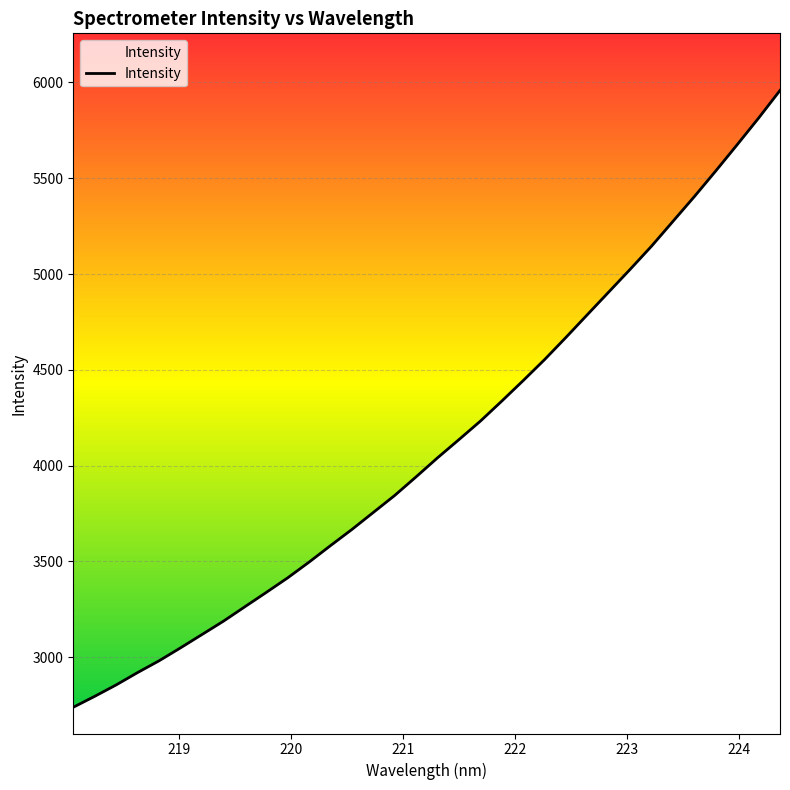

Which label corresponds to the largest value in the chart?

224.3616